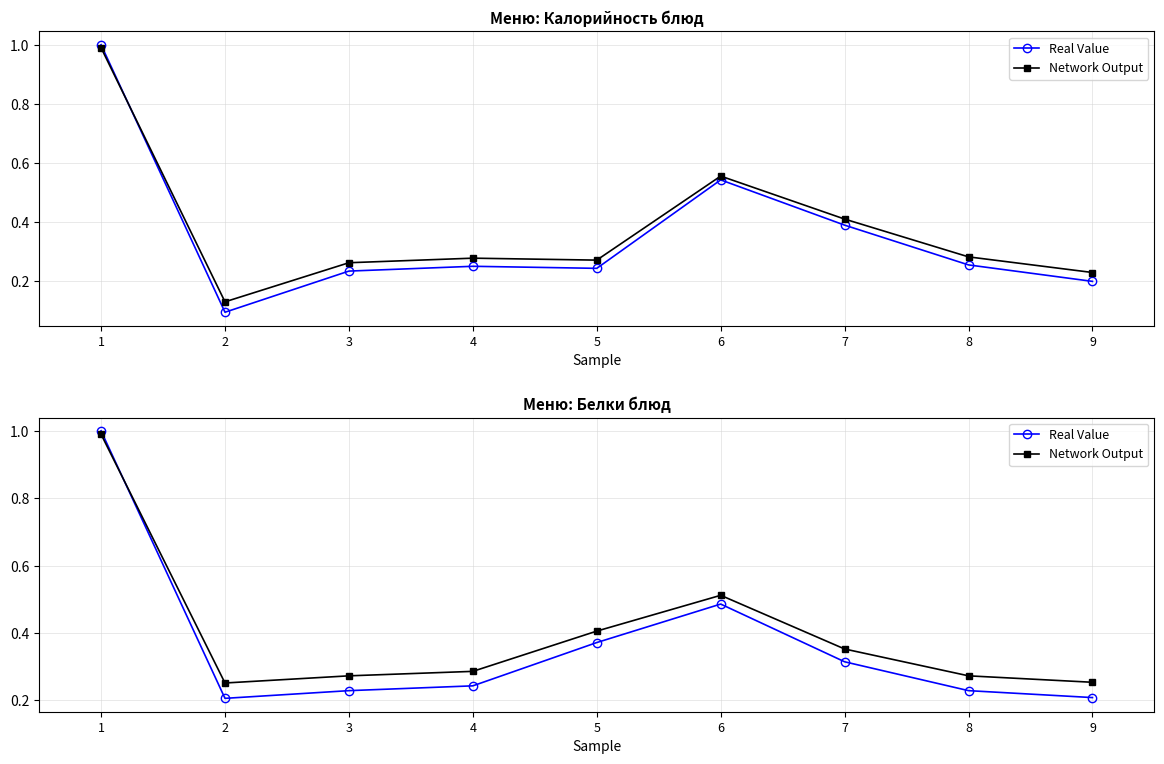

How many times do Network Output and Real Value cross each other?

1